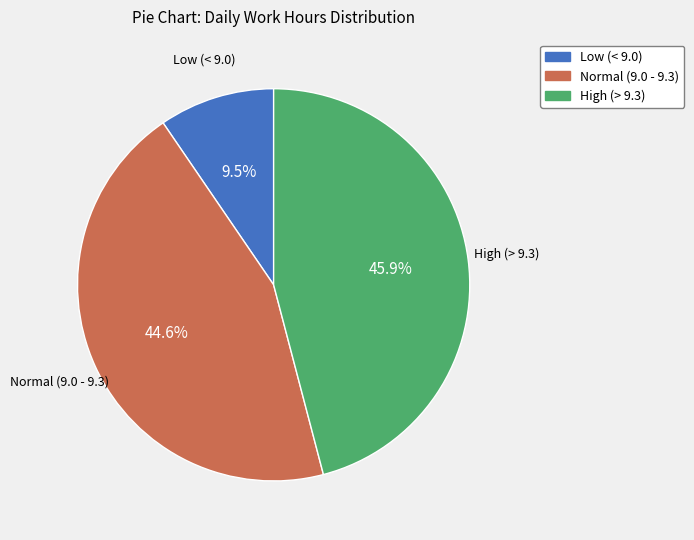

Is there any slice that represents more than half of the pie?

No